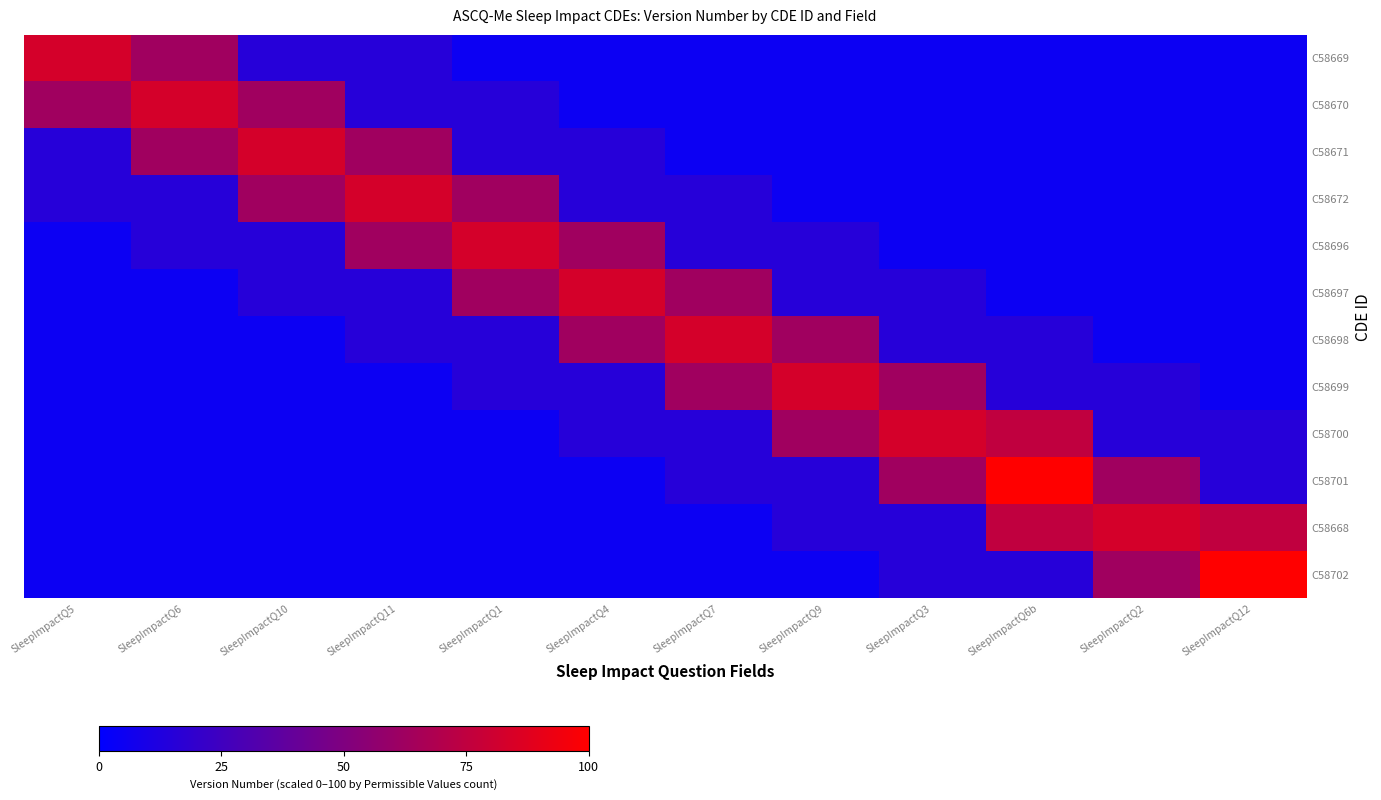

Reading right to left, transcribe all the data shown in this chart.

C58669: SleepImpactQ12=5.0	SleepImpactQ2=5.0	SleepImpactQ6b=5.0	SleepImpactQ3=5.0	SleepImpactQ9=5.0	SleepImpactQ7=5.0	SleepImpactQ4=5.0	SleepImpactQ1=5.0	SleepImpactQ11=15.0	SleepImpactQ10=15.0	SleepImpactQ6=62.5	SleepImpactQ5=83.3
C58670: SleepImpactQ12=5.0	SleepImpactQ2=5.0	SleepImpactQ6b=5.0	SleepImpactQ3=5.0	SleepImpactQ9=5.0	SleepImpactQ7=5.0	SleepImpactQ4=5.0	SleepImpactQ1=15.0	SleepImpactQ11=15.0	SleepImpactQ10=62.5	SleepImpactQ6=83.3	SleepImpactQ5=62.5
C58671: SleepImpactQ12=5.0	SleepImpactQ2=5.0	SleepImpactQ6b=5.0	SleepImpactQ3=5.0	SleepImpactQ9=5.0	SleepImpactQ7=5.0	SleepImpactQ4=15.0	SleepImpactQ1=15.0	SleepImpactQ11=62.5	SleepImpactQ10=83.3	SleepImpactQ6=62.5	SleepImpactQ5=15.0
C58672: SleepImpactQ12=5.0	SleepImpactQ2=5.0	SleepImpactQ6b=5.0	SleepImpactQ3=5.0	SleepImpactQ9=5.0	SleepImpactQ7=15.0	SleepImpactQ4=15.0	SleepImpactQ1=62.5	SleepImpactQ11=83.3	SleepImpactQ10=62.5	SleepImpactQ6=15.0	SleepImpactQ5=15.0
C58696: SleepImpactQ12=5.0	SleepImpactQ2=5.0	SleepImpactQ6b=5.0	SleepImpactQ3=5.0	SleepImpactQ9=15.0	SleepImpactQ7=15.0	SleepImpactQ4=62.5	SleepImpactQ1=83.3	SleepImpactQ11=62.5	SleepImpactQ10=15.0	SleepImpactQ6=15.0	SleepImpactQ5=5.0
C58697: SleepImpactQ12=5.0	SleepImpactQ2=5.0	SleepImpactQ6b=5.0	SleepImpactQ3=15.0	SleepImpactQ9=15.0	SleepImpactQ7=62.5	SleepImpactQ4=83.3	SleepImpactQ1=62.5	SleepImpactQ11=15.0	SleepImpactQ10=15.0	SleepImpactQ6=5.0	SleepImpactQ5=5.0
C58698: SleepImpactQ12=5.0	SleepImpactQ2=5.0	SleepImpactQ6b=15.0	SleepImpactQ3=15.0	SleepImpactQ9=62.5	SleepImpactQ7=83.3	SleepImpactQ4=62.5	SleepImpactQ1=15.0	SleepImpactQ11=15.0	SleepImpactQ10=5.0	SleepImpactQ6=5.0	SleepImpactQ5=5.0
C58699: SleepImpactQ12=5.0	SleepImpactQ2=15.0	SleepImpactQ6b=15.0	SleepImpactQ3=62.5	SleepImpactQ9=83.3	SleepImpactQ7=62.5	SleepImpactQ4=15.0	SleepImpactQ1=15.0	SleepImpactQ11=5.0	SleepImpactQ10=5.0	SleepImpactQ6=5.0	SleepImpactQ5=5.0
C58700: SleepImpactQ12=15.0	SleepImpactQ2=15.0	SleepImpactQ6b=75.0	SleepImpactQ3=83.3	SleepImpactQ9=62.5	SleepImpactQ7=15.0	SleepImpactQ4=15.0	SleepImpactQ1=5.0	SleepImpactQ11=5.0	SleepImpactQ10=5.0	SleepImpactQ6=5.0	SleepImpactQ5=5.0
C58701: SleepImpactQ12=15.0	SleepImpactQ2=62.5	SleepImpactQ6b=100.0	SleepImpactQ3=62.5	SleepImpactQ9=15.0	SleepImpactQ7=15.0	SleepImpactQ4=5.0	SleepImpactQ1=5.0	SleepImpactQ11=5.0	SleepImpactQ10=5.0	SleepImpactQ6=5.0	SleepImpactQ5=5.0
C58668: SleepImpactQ12=75.0	SleepImpactQ2=83.3	SleepImpactQ6b=75.0	SleepImpactQ3=15.0	SleepImpactQ9=15.0	SleepImpactQ7=5.0	SleepImpactQ4=5.0	SleepImpactQ1=5.0	SleepImpactQ11=5.0	SleepImpactQ10=5.0	SleepImpactQ6=5.0	SleepImpactQ5=5.0
C58702: SleepImpactQ12=100.0	SleepImpactQ2=62.5	SleepImpactQ6b=15.0	SleepImpactQ3=15.0	SleepImpactQ9=5.0	SleepImpactQ7=5.0	SleepImpactQ4=5.0	SleepImpactQ1=5.0	SleepImpactQ11=5.0	SleepImpactQ10=5.0	SleepImpactQ6=5.0	SleepImpactQ5=5.0